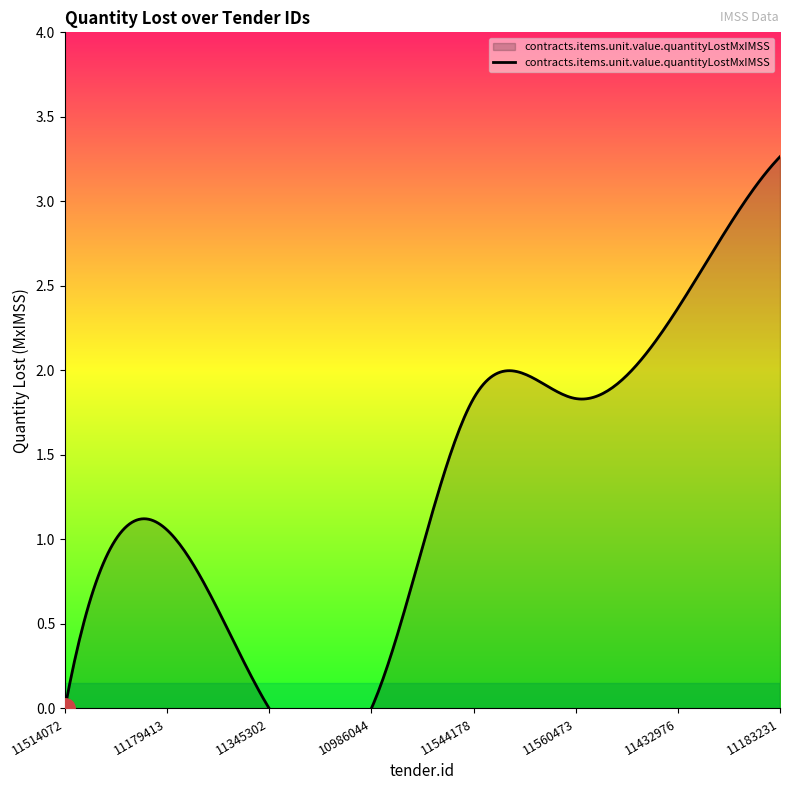

Reading right to left, extract all data points from this chart.

11183231=3.3	11432976=2.4	11560473=1.8	11544178=1.8	10986044=0.0	11345302=0.0	11179413=1.1	11514072=0.0